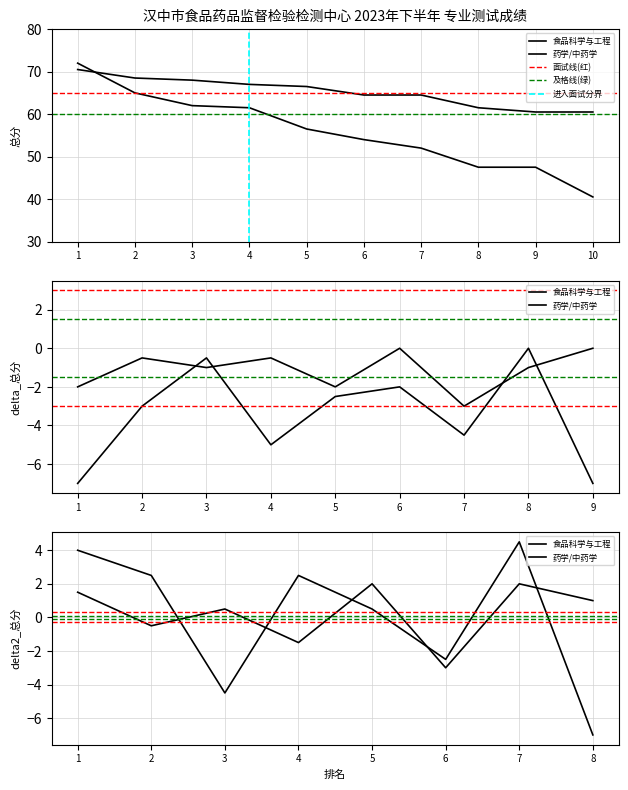

At which label does 药学/中药学 first exceed 66?

1